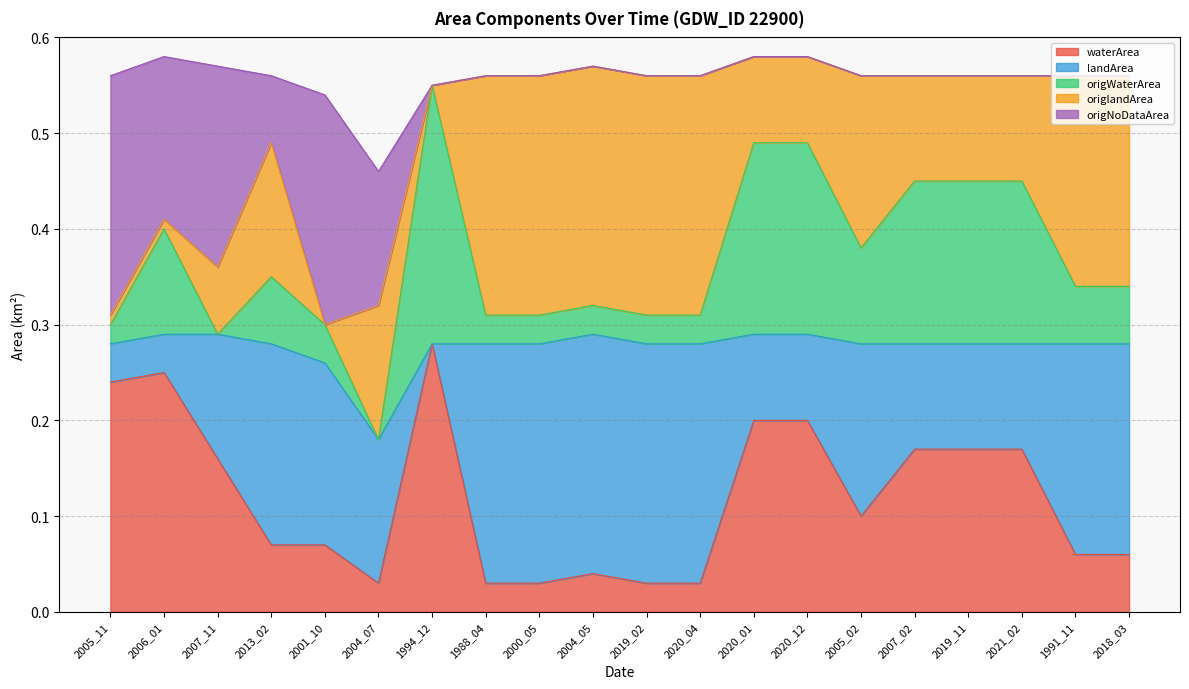

Read the landArea value at 2005_02.

0.2